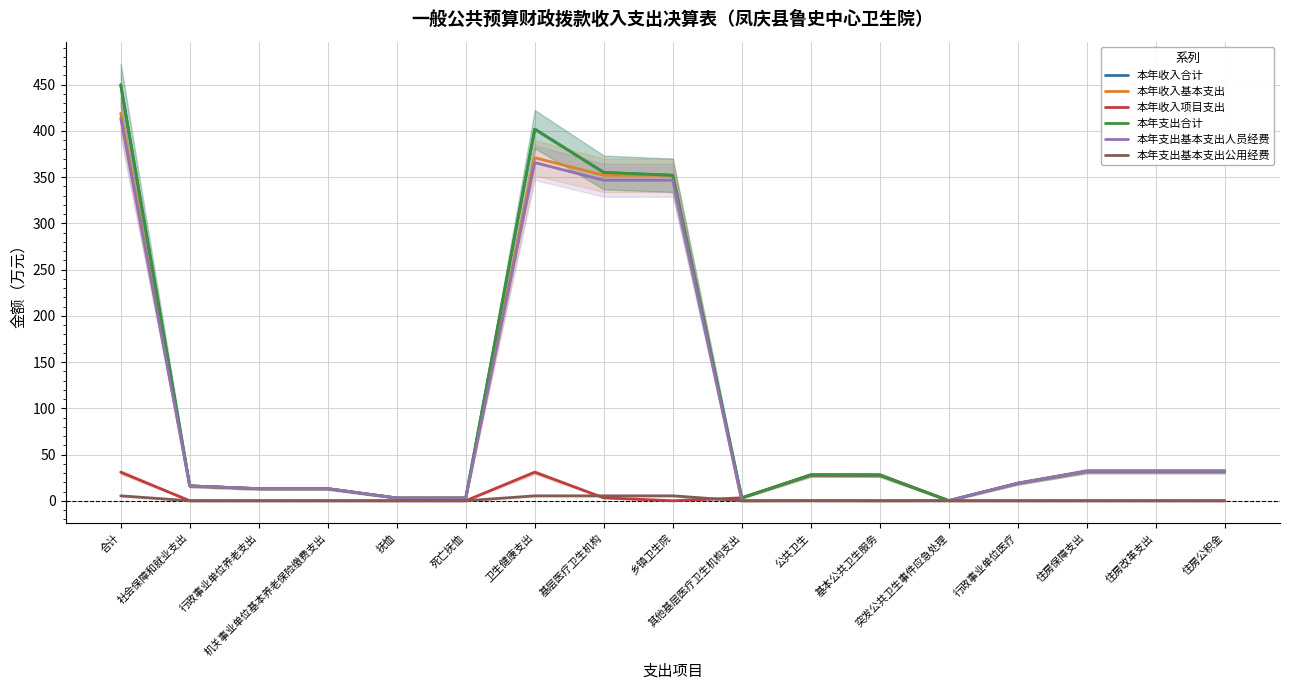

Which has a higher value, 抚恤 or 公共卫生?

公共卫生